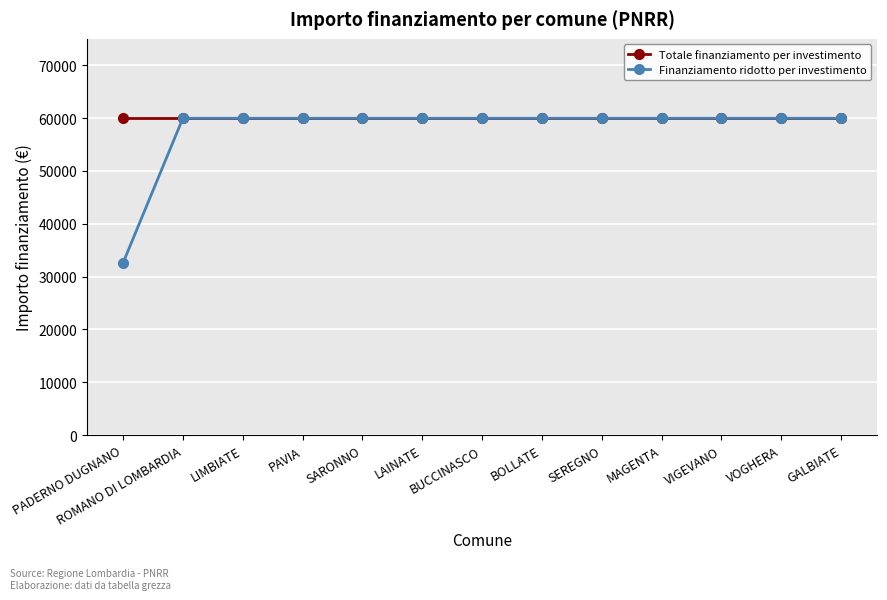

What is the approximate value of Totale finanziamento per investimento at VIGEVANO?

59966